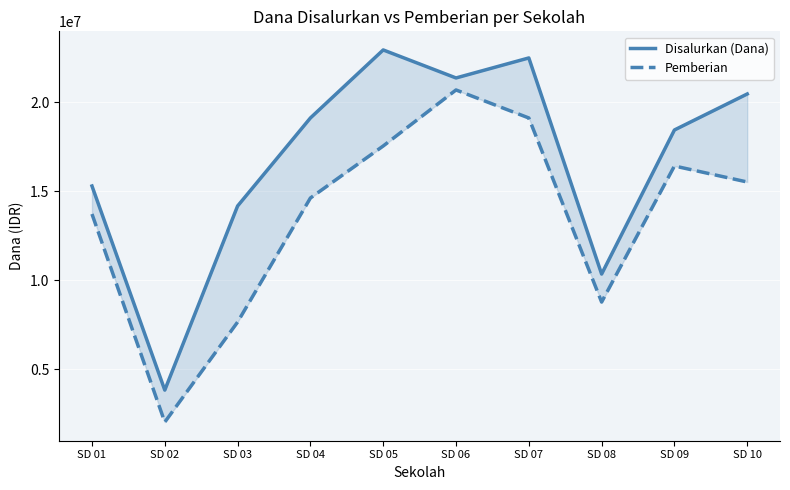

What are all the series names shown in the legend?

Disalurkan (Dana), Pemberian